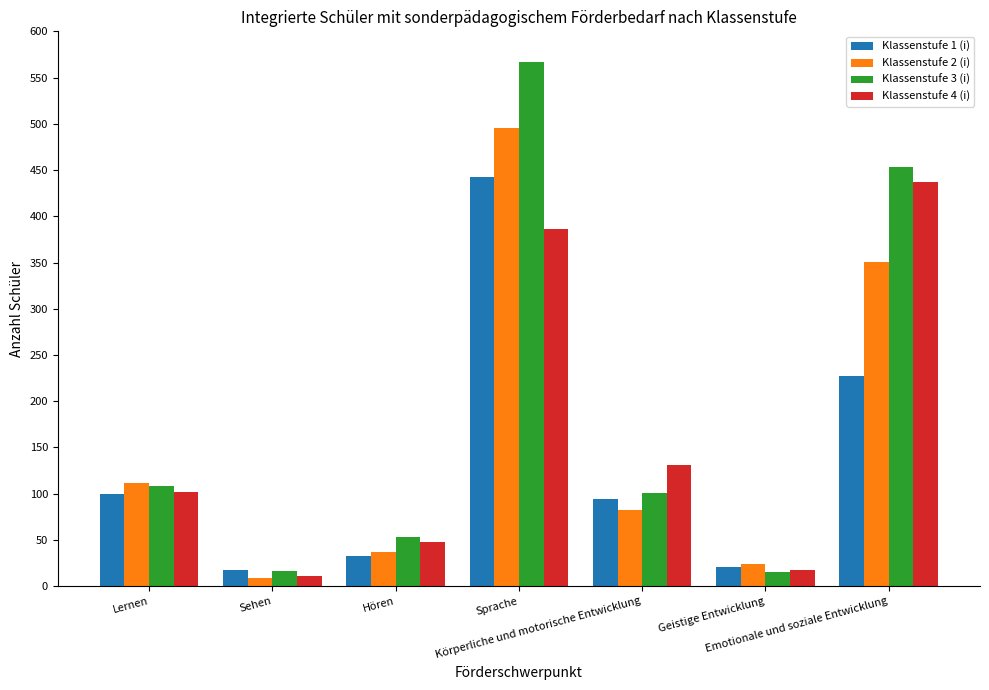

What value does the Klassenstufe 2 (i) series have at Sprache?

495